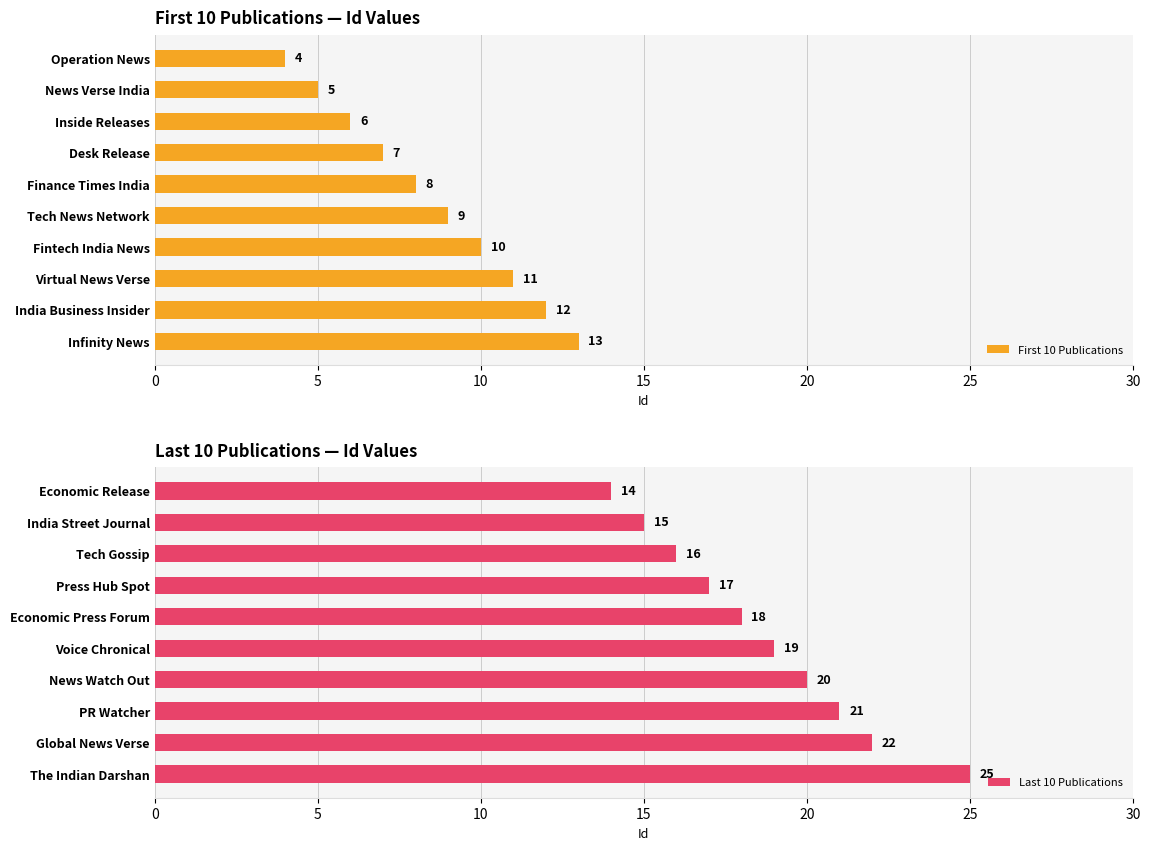

Which series has the largest total across all categories?

Last 10 Publications